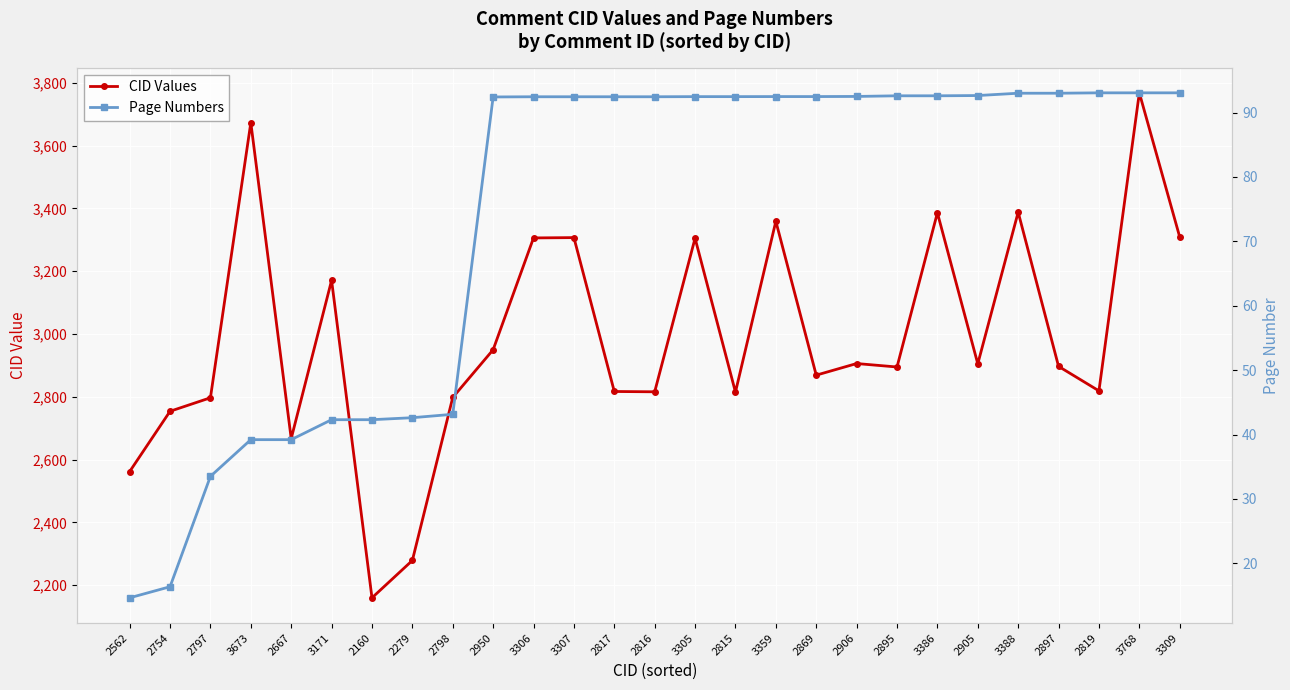

Reading right to left, transcribe all the data shown in this chart.

CID Values: 3309.0	3768.0	2819.0	2897.0	3388.0	2905.0	3386.0	2895.0	2906.0	2869.0	3359.0	2815.0	3305.0	2816.0	2817.0	3307.0	3306.0	2950.0	2798.0	2279.0	2160.0	3171.0	2667.0	3673.0	2797.0	2754.0	2562.0
Page Numbers: 93.1	93.1	93.1	93.0	93.0	92.6	92.6	92.6	92.5	92.5	92.5	92.5	92.5	92.5	92.5	92.5	92.5	92.4	43.1	42.6	42.3	42.3	39.2	39.2	33.5	16.4	14.6